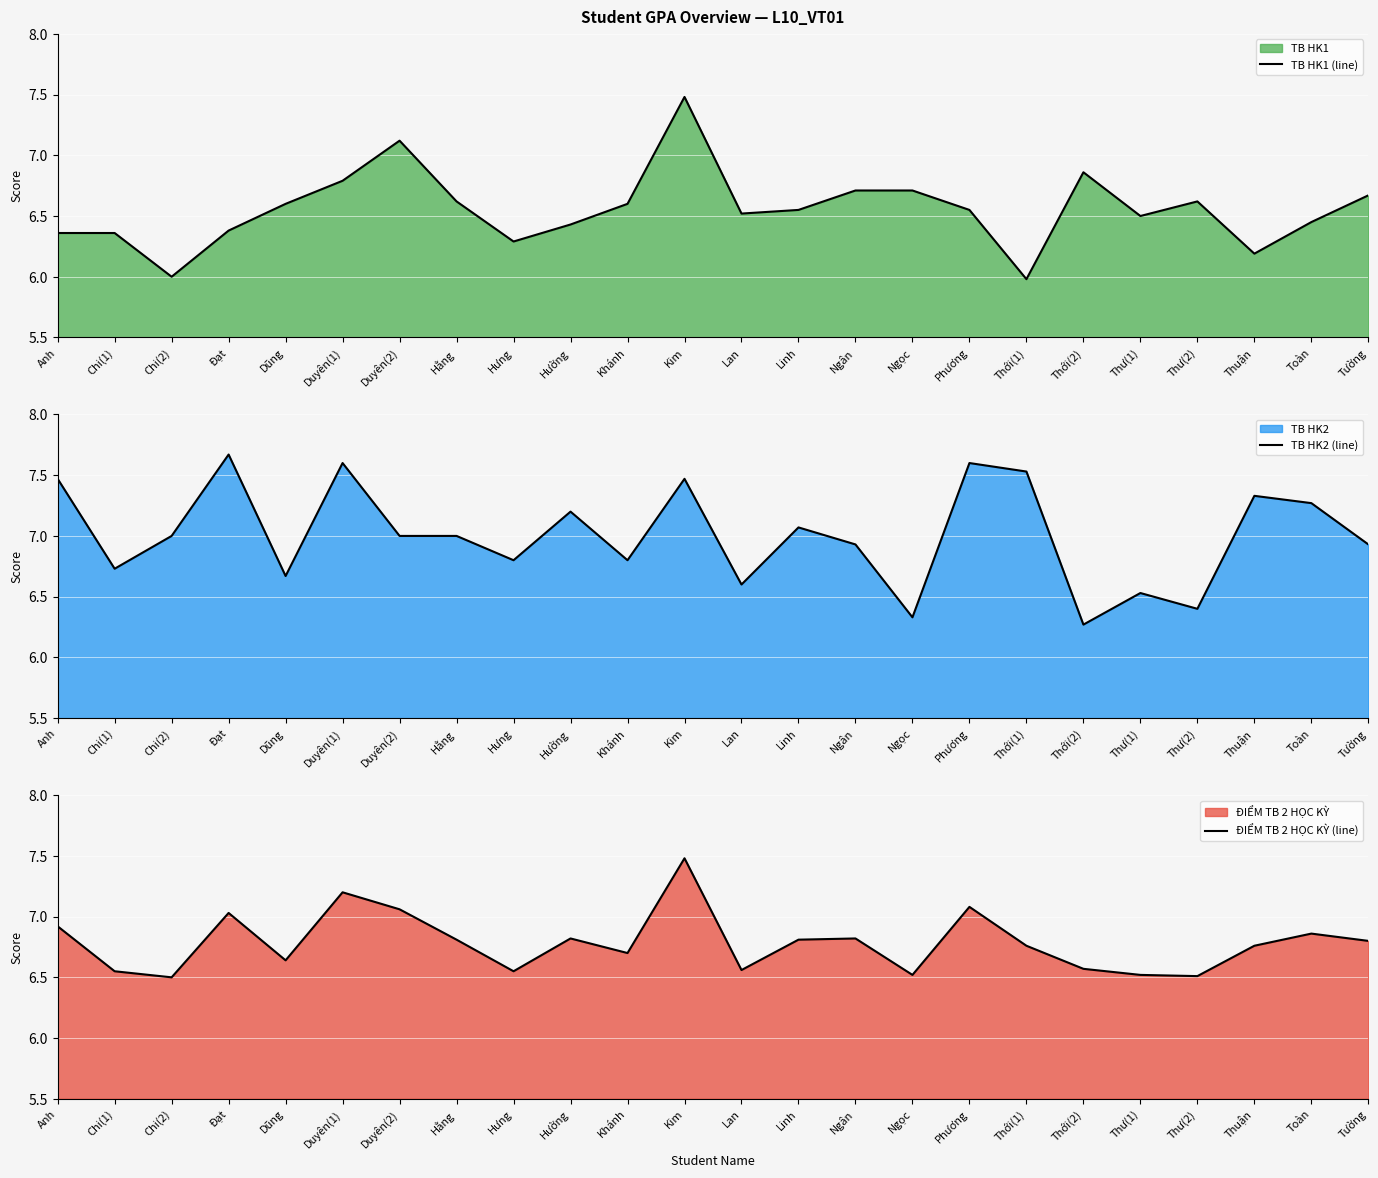

True or false: TB HK2 (line) has more than 0 points higher than both neighbors.

True